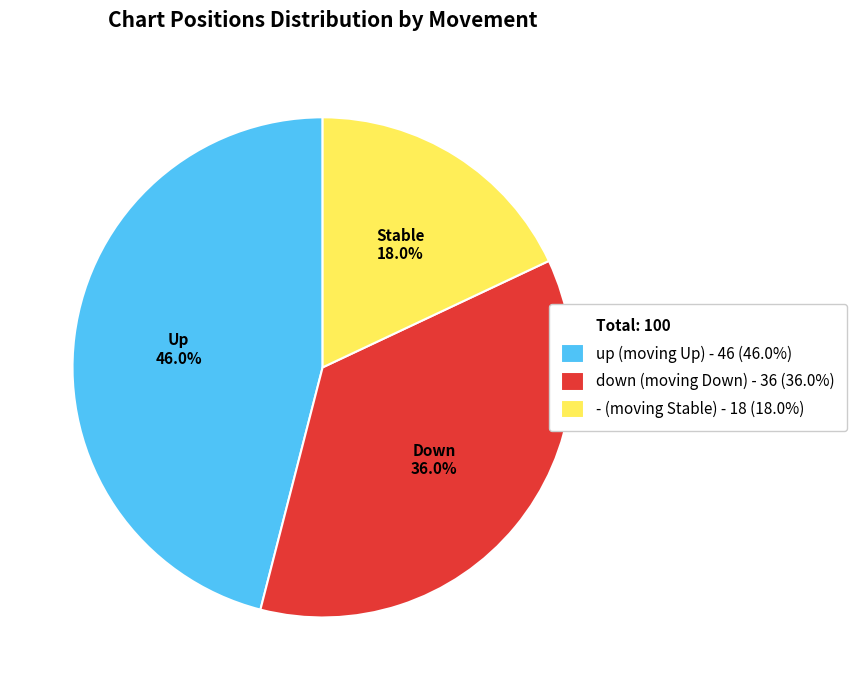

Does any single category account for the majority?

No